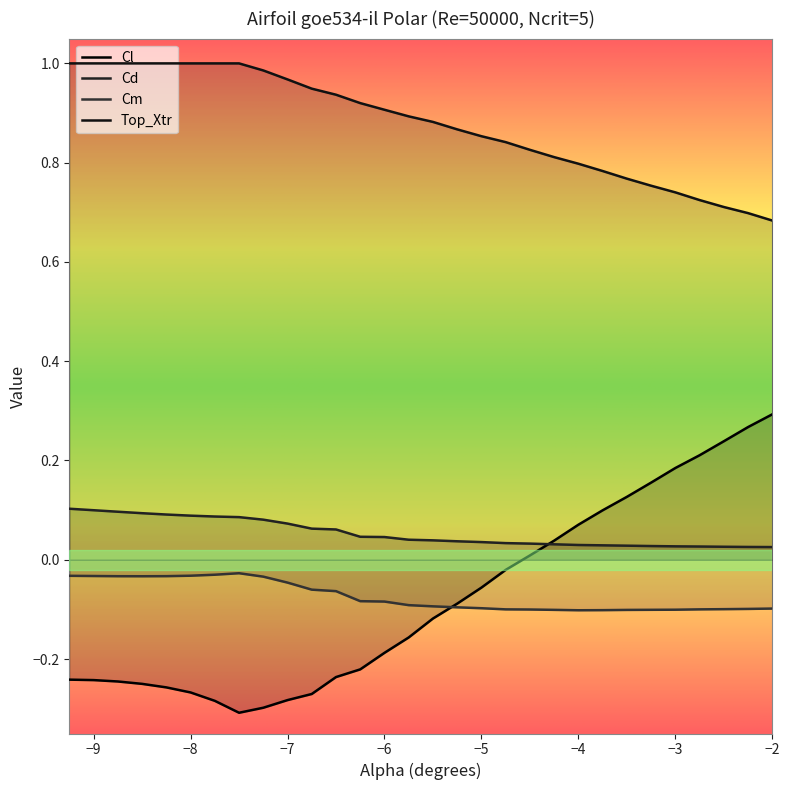

How many data points in Cl are less than 0?

19